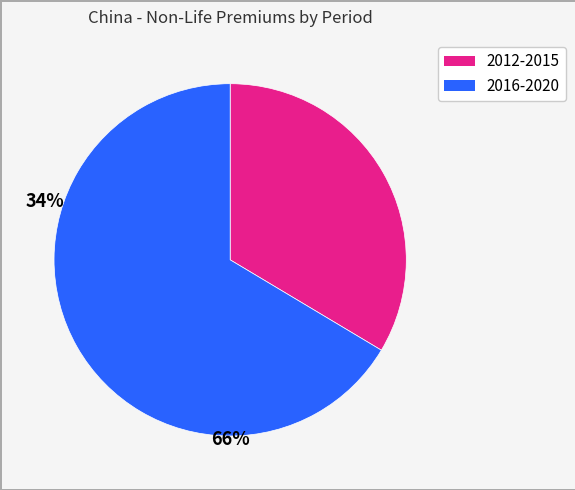

Is there a majority slice in this chart?

Yes